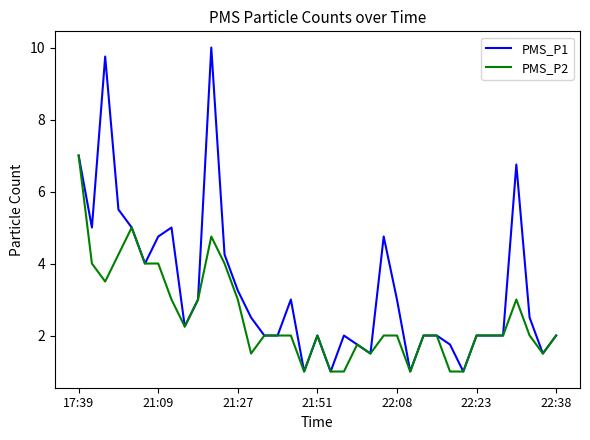

List the series in order of their peak value, highest first.

PMS_P1, PMS_P2